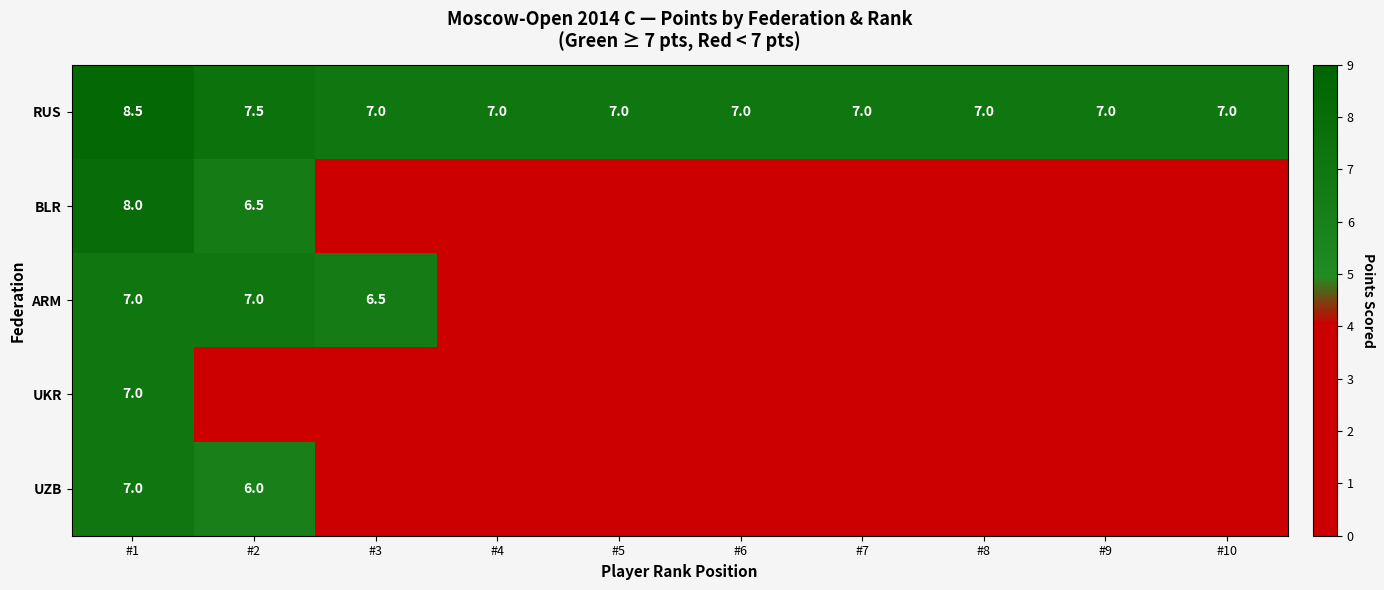

What is the spread (max minus min) of values at #2?

7.5